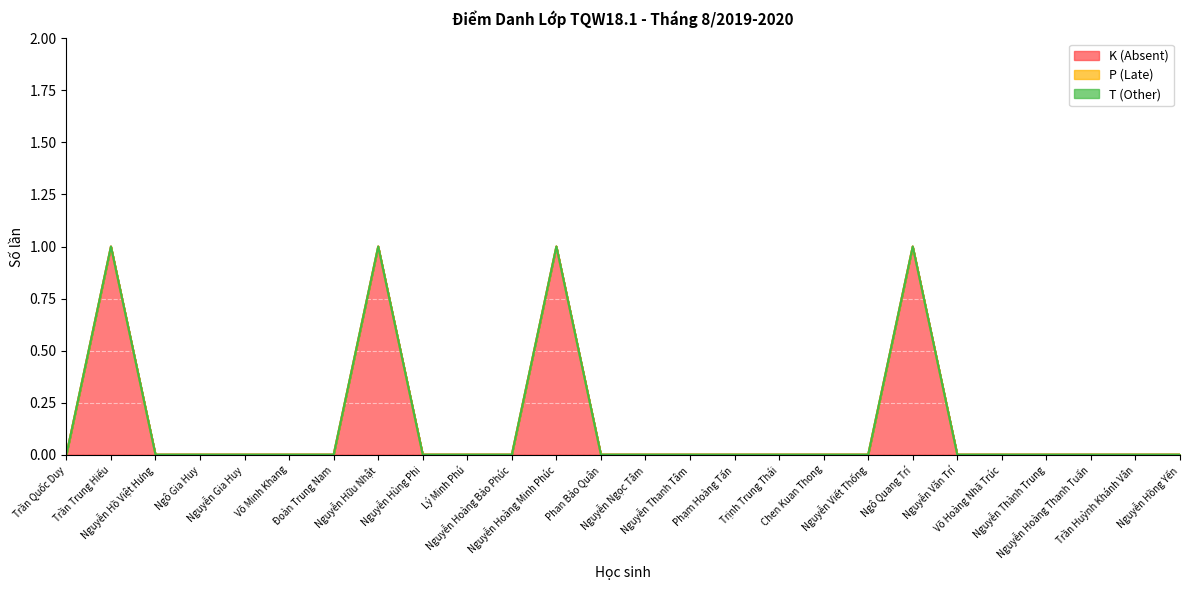

How many data points does each series have?

26